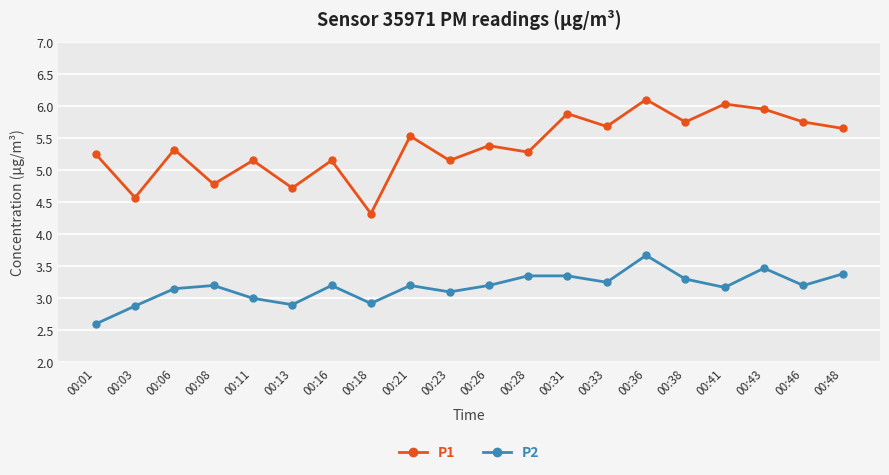

What is the average value of the P2 series?

3.2